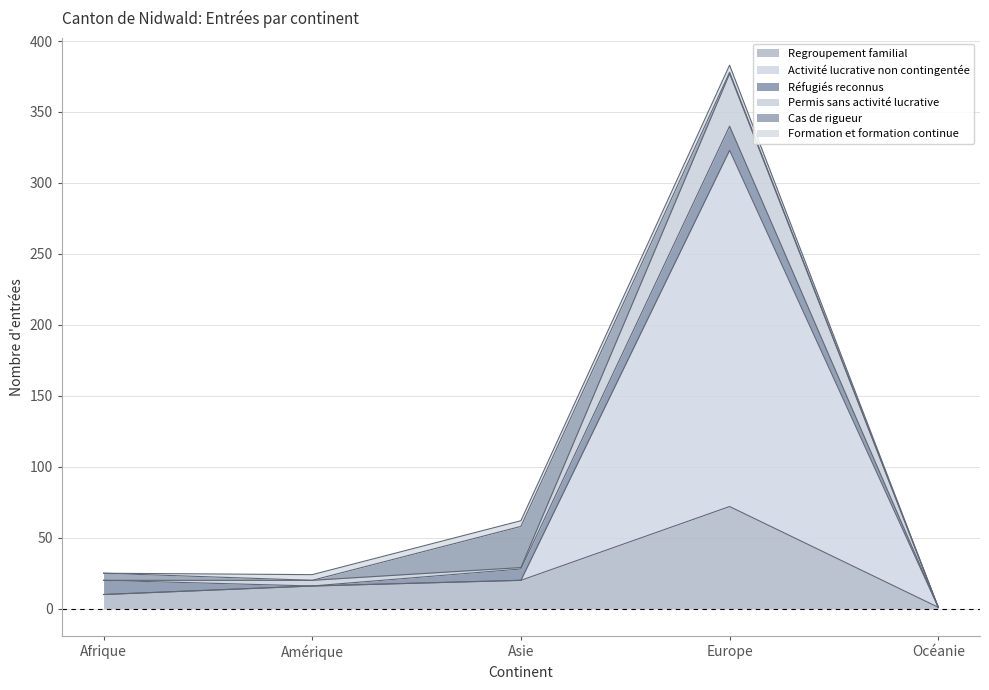

What is the maximum value shown in the chart?

377